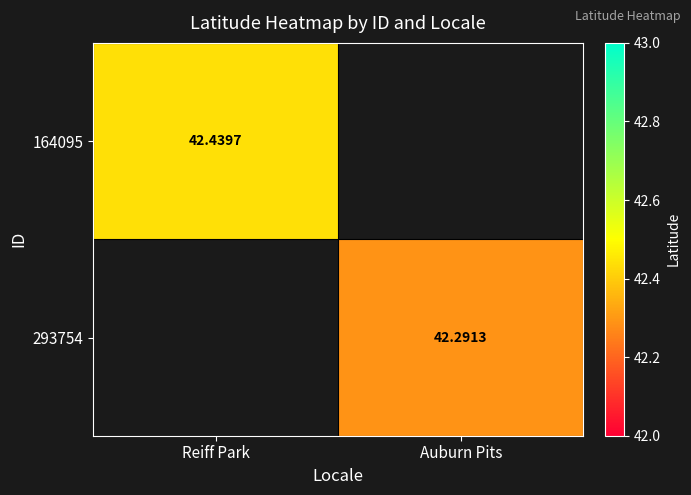

At which label does 164095 reach its peak?

Reiff Park